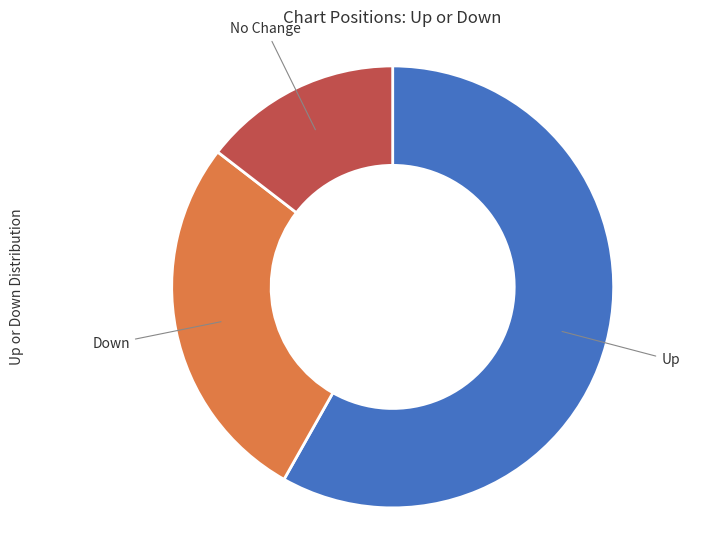

Is there any slice that represents more than half of the pie?

Yes